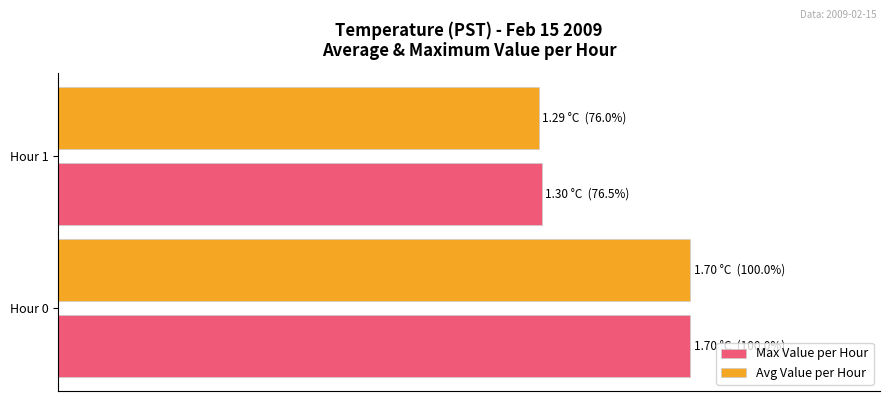

What are all the series names shown in the legend?

Max Value per Hour, Avg Value per Hour